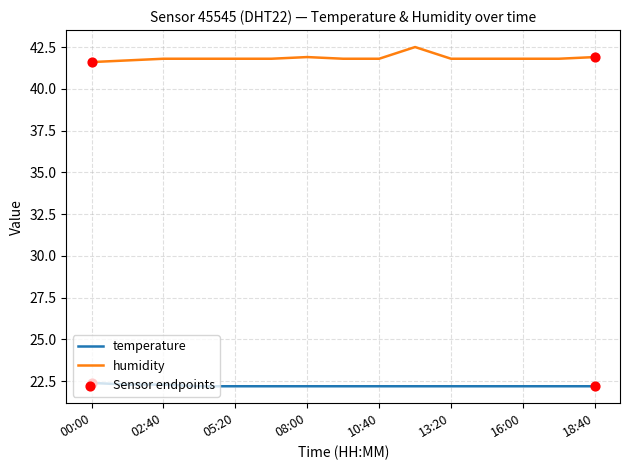

Which series has the largest total across all categories?

humidity